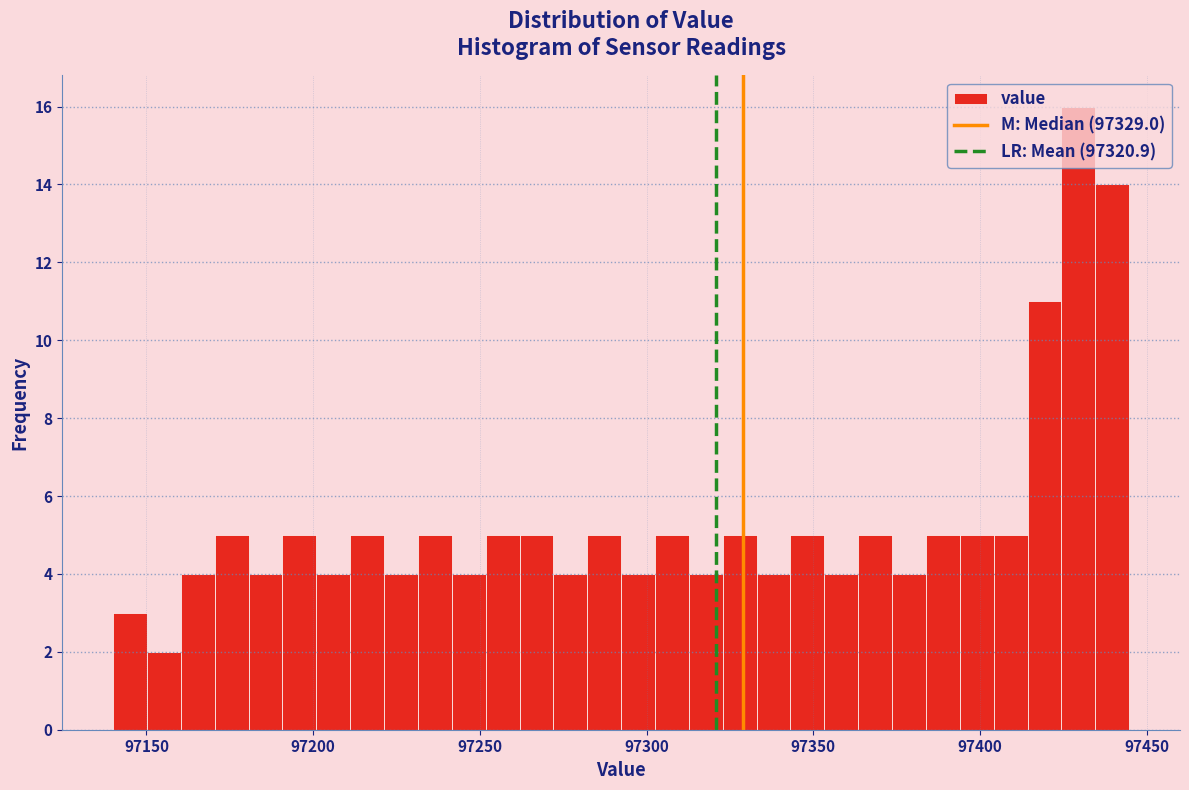

Around what value on the x-axis is the tallest bar? Give the approximate position of its centre, as read against the axis.

97430